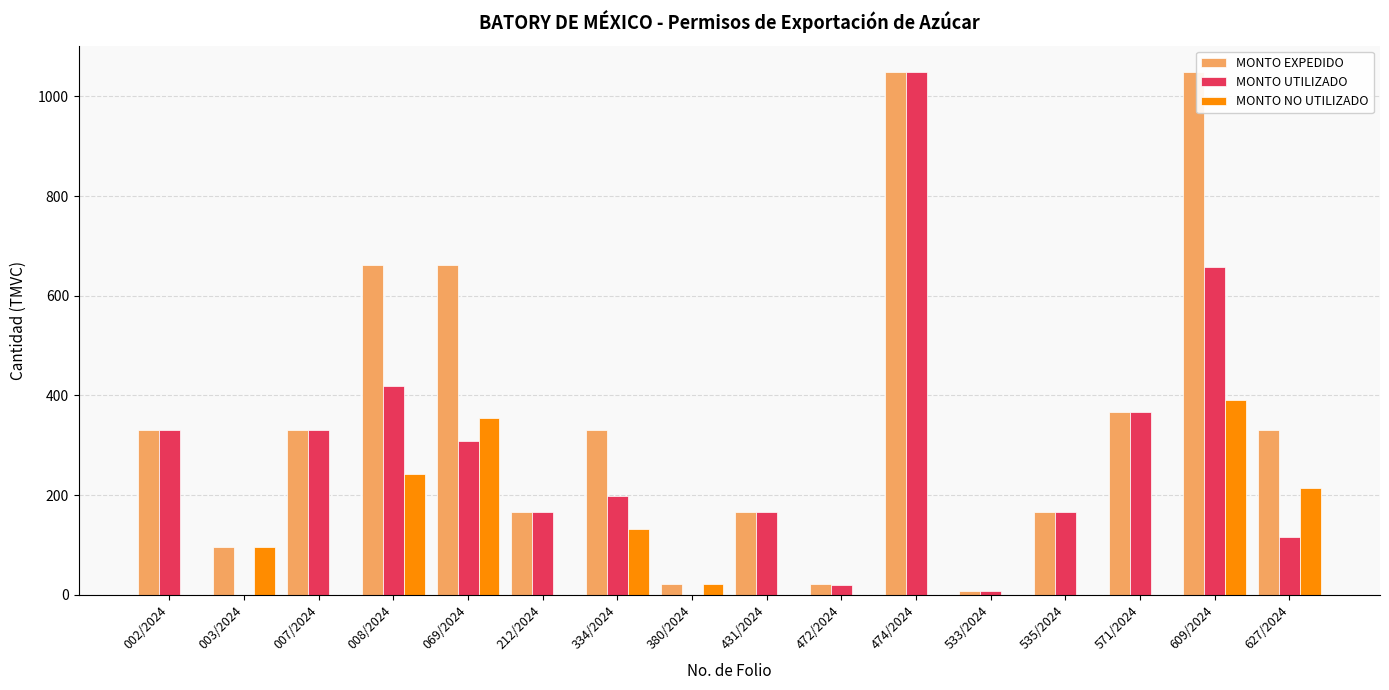

What is the sum of all MONTO NO UTILIZADO values?

1455.0